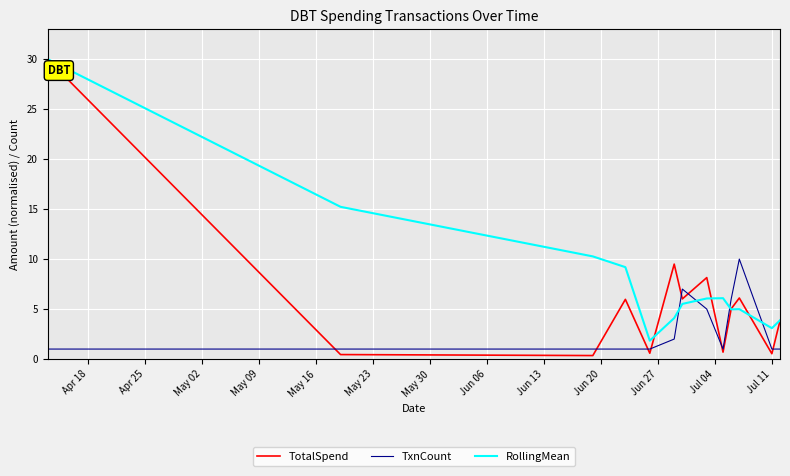

Which series has the largest total across all categories?

RollingMean